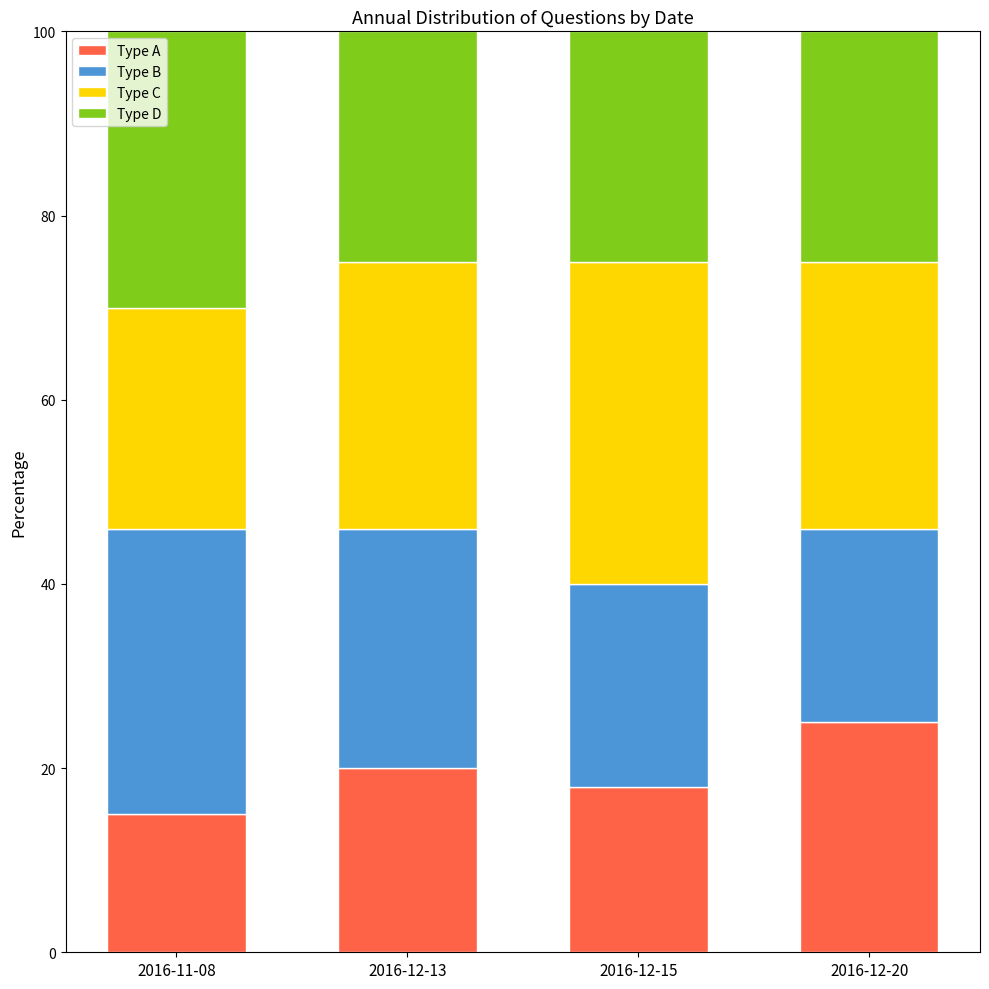

What is the total value across all series at 2016-12-13?

100.0